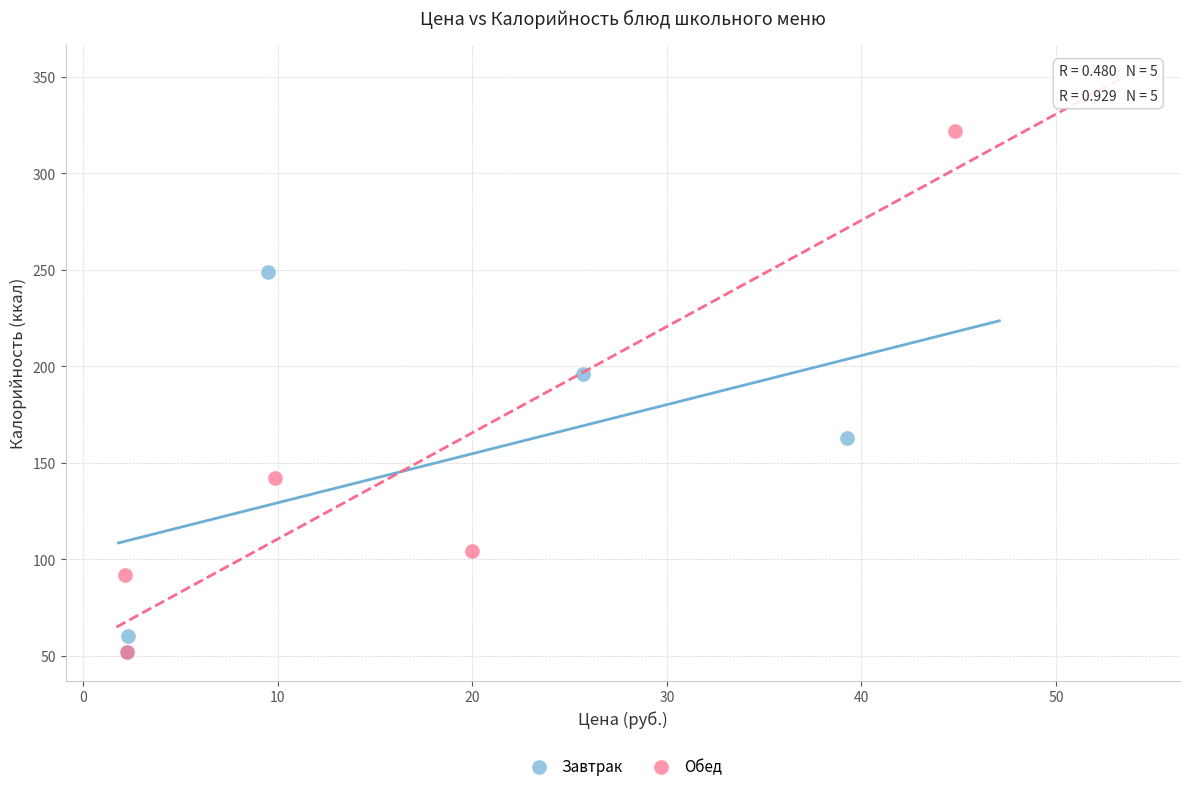

Which series has the largest Y range (max minus min)?

Обед